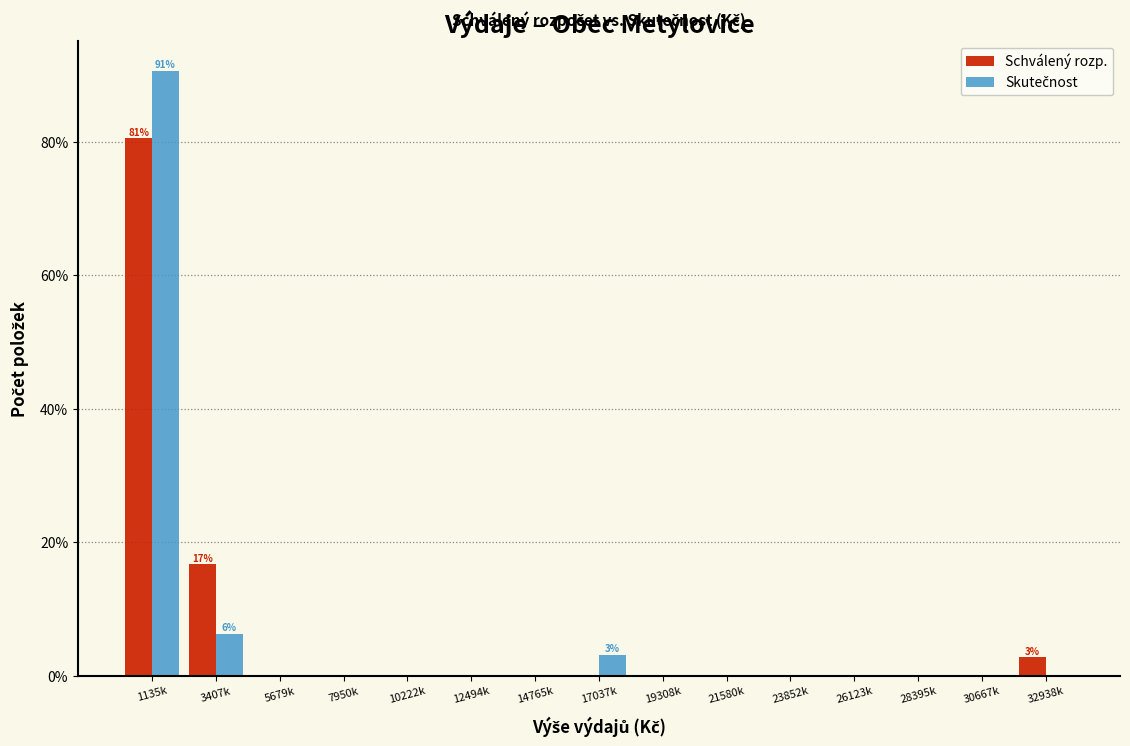

What is the greatest value displayed?

90.6